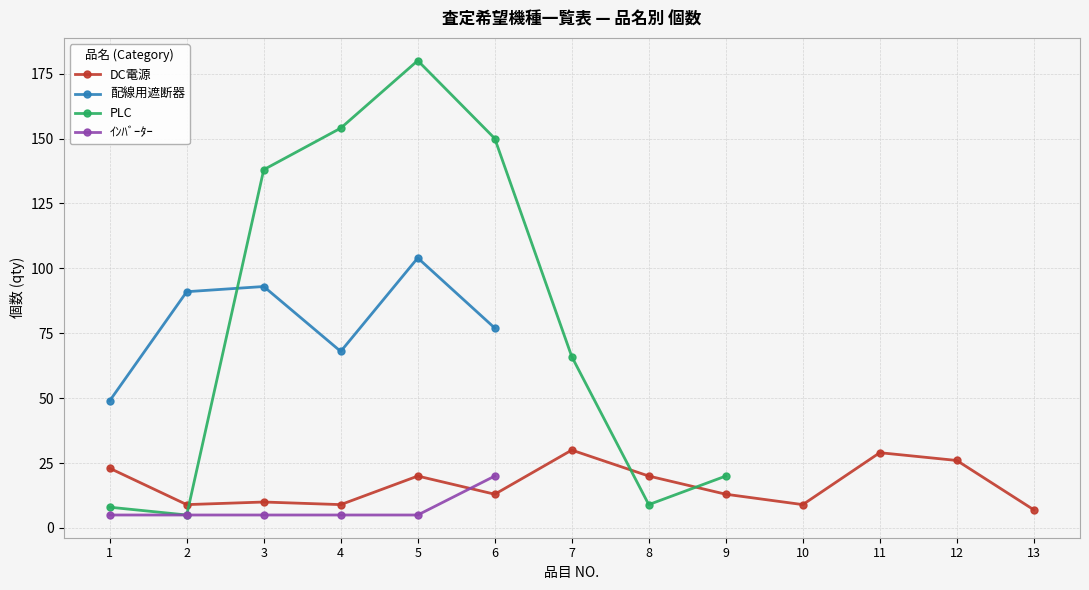

Is it true that DC電源 equals 30 at 7?

True